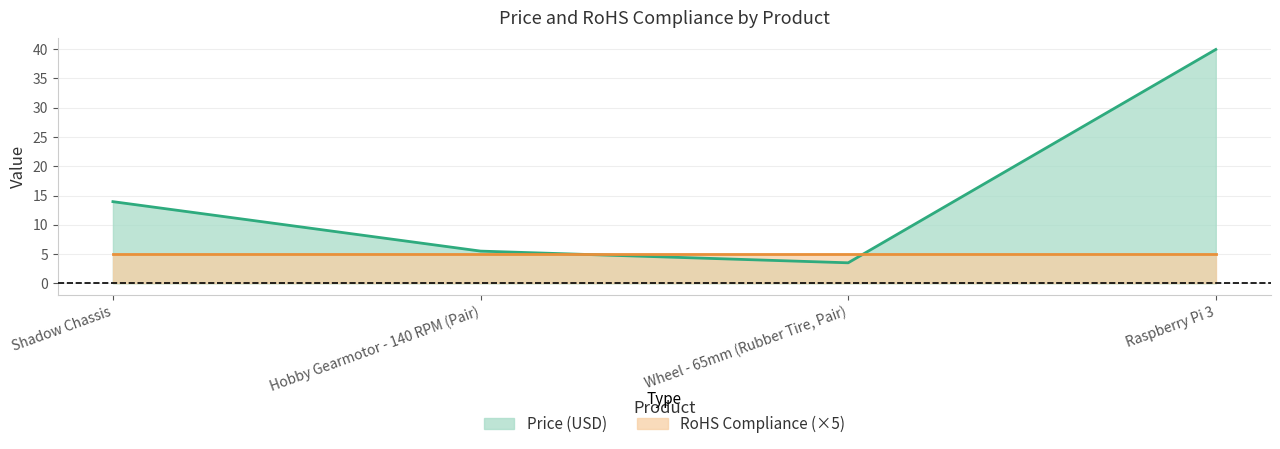

True or false: the data shows 5.4 at Wheel - 65mm (Rubber Tire, Pair).

False